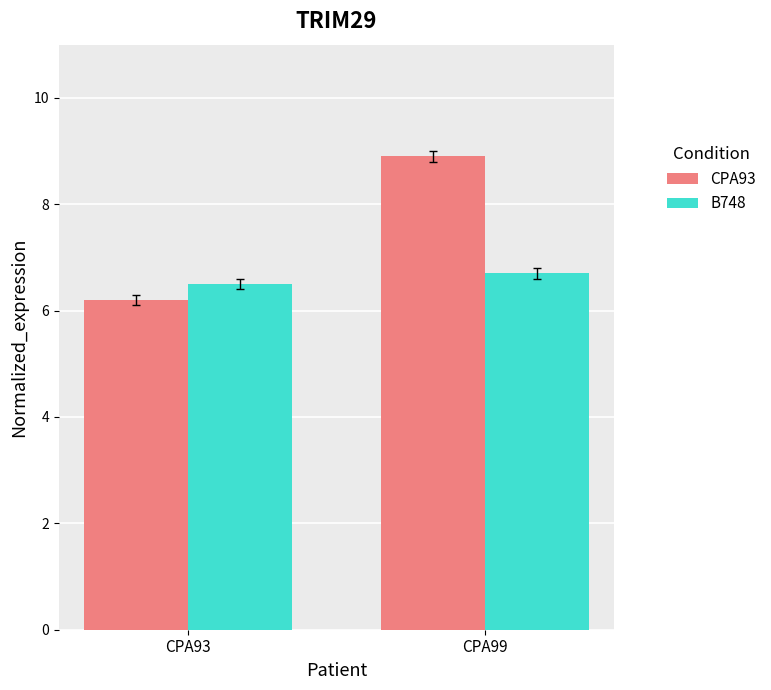

What is the difference between the CPA93 values at CPA99 and CPA93?

2.7